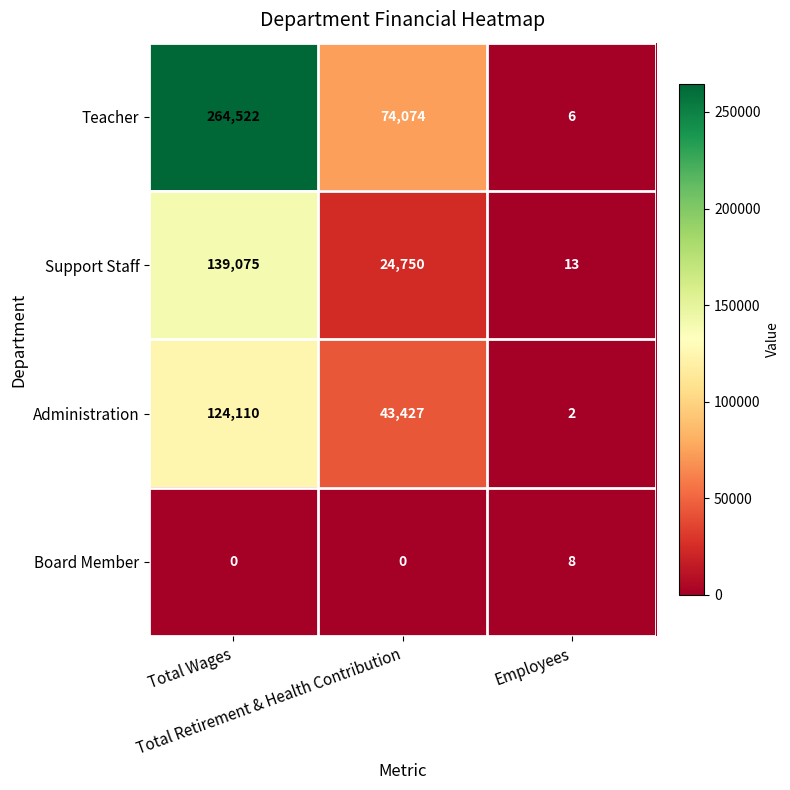

What is the total value across all series at Employees?

29